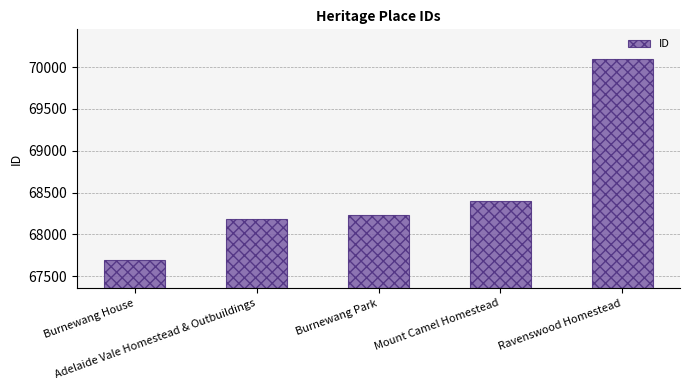

Is it true that the value at Mount Camel Homestead is 68400?

True